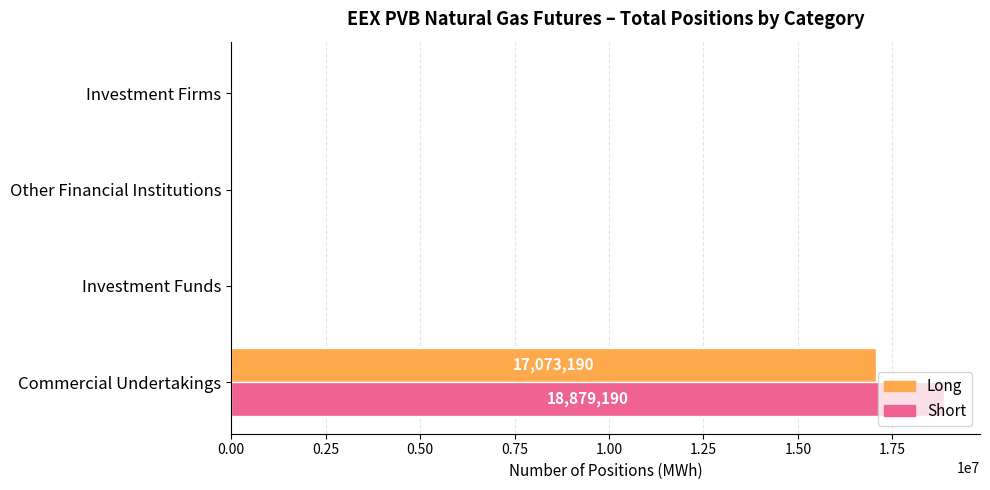

The value of Short at Other Financial Institutions is 0. True or false?

True